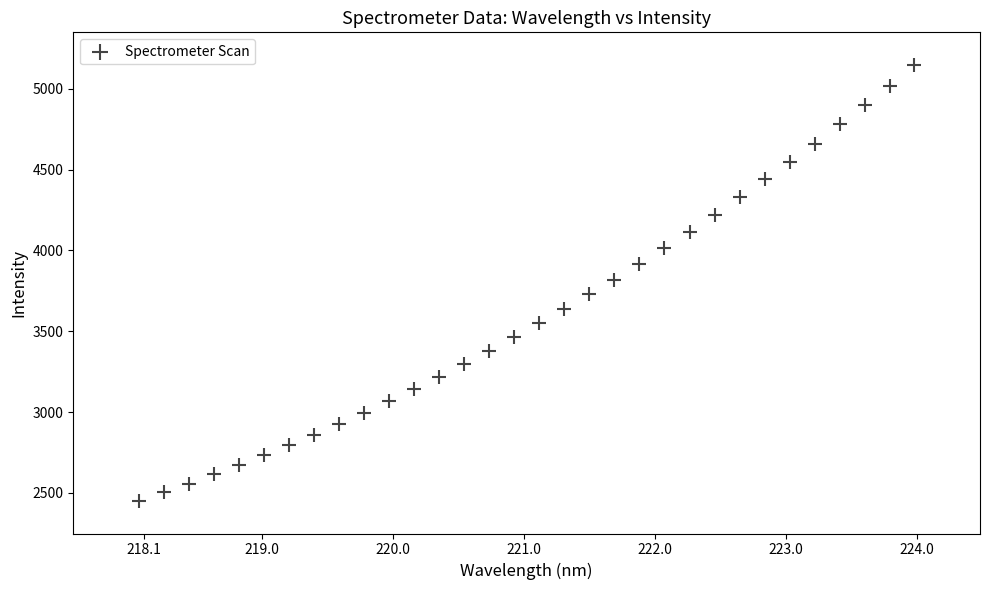

What is the range of Y values (max minus min)?

2700.0